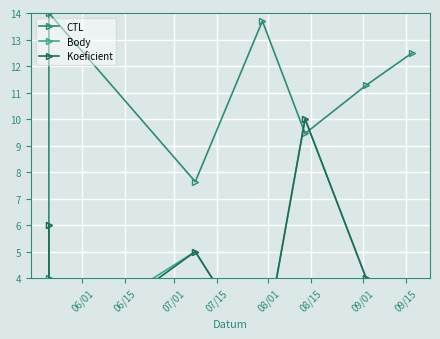

What is the difference between the highest and lowest values at 09/01?

11.5